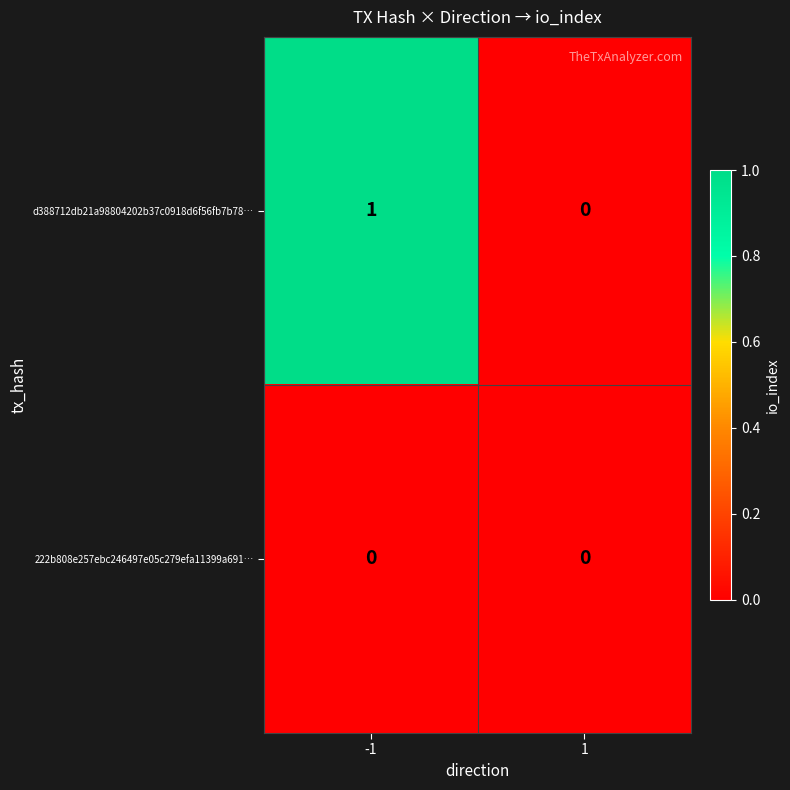

Which series has the largest total across all categories?

d388712db21a98804202b37c0918d6f56fb7b78…